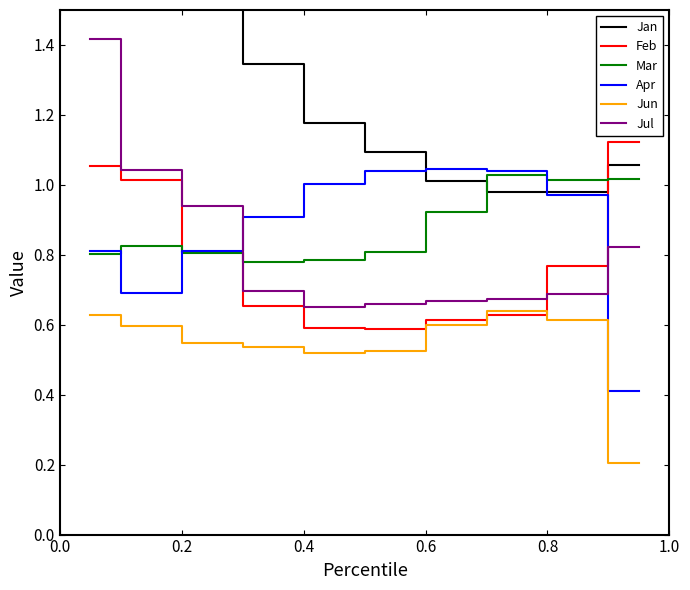

What is the greatest value displayed?

2.4